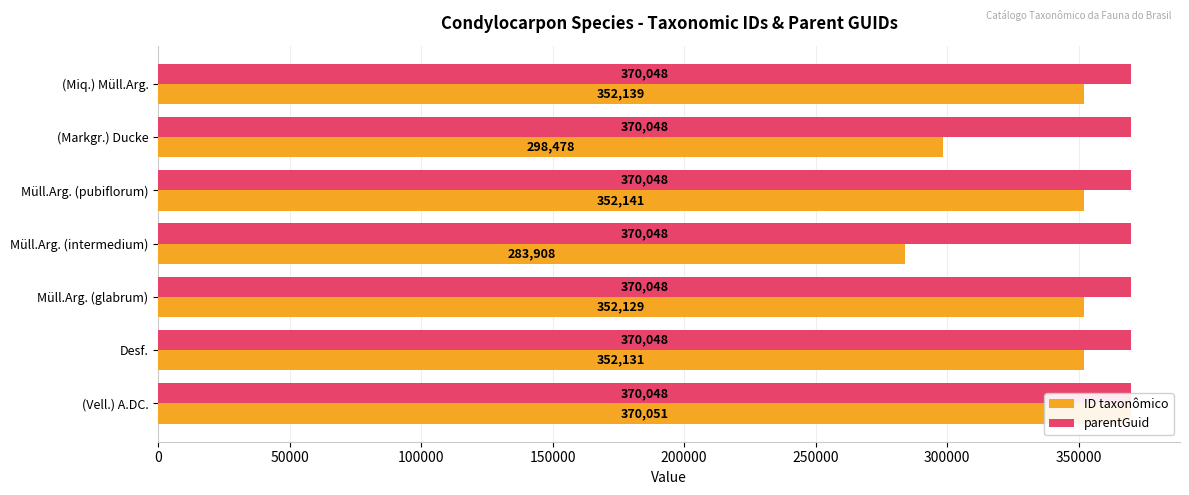

What is the greatest value displayed?

370051.0